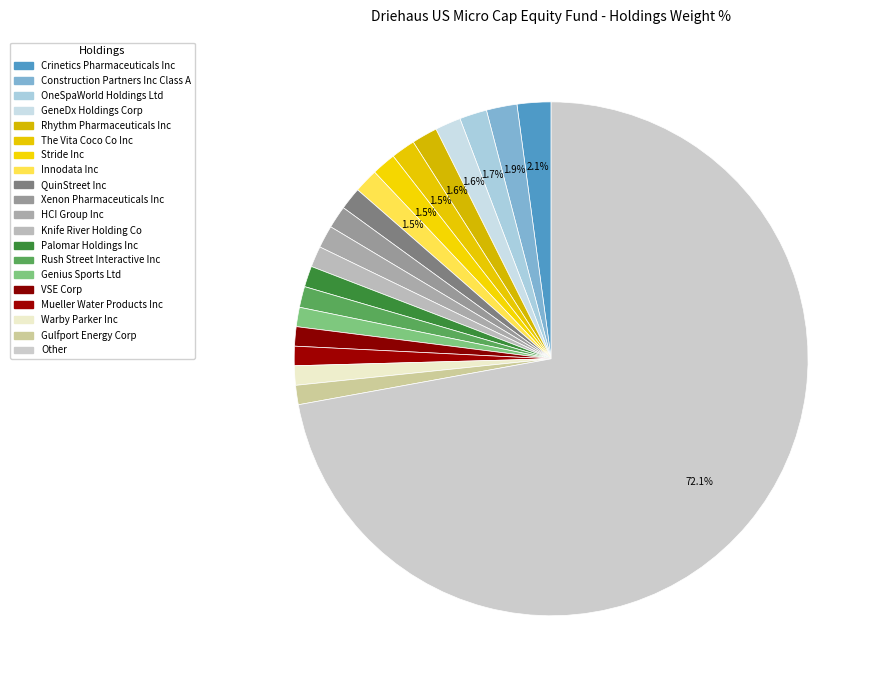

What is the change in value from QuinStreet Inc to Mueller Water Products Inc?

-0.2